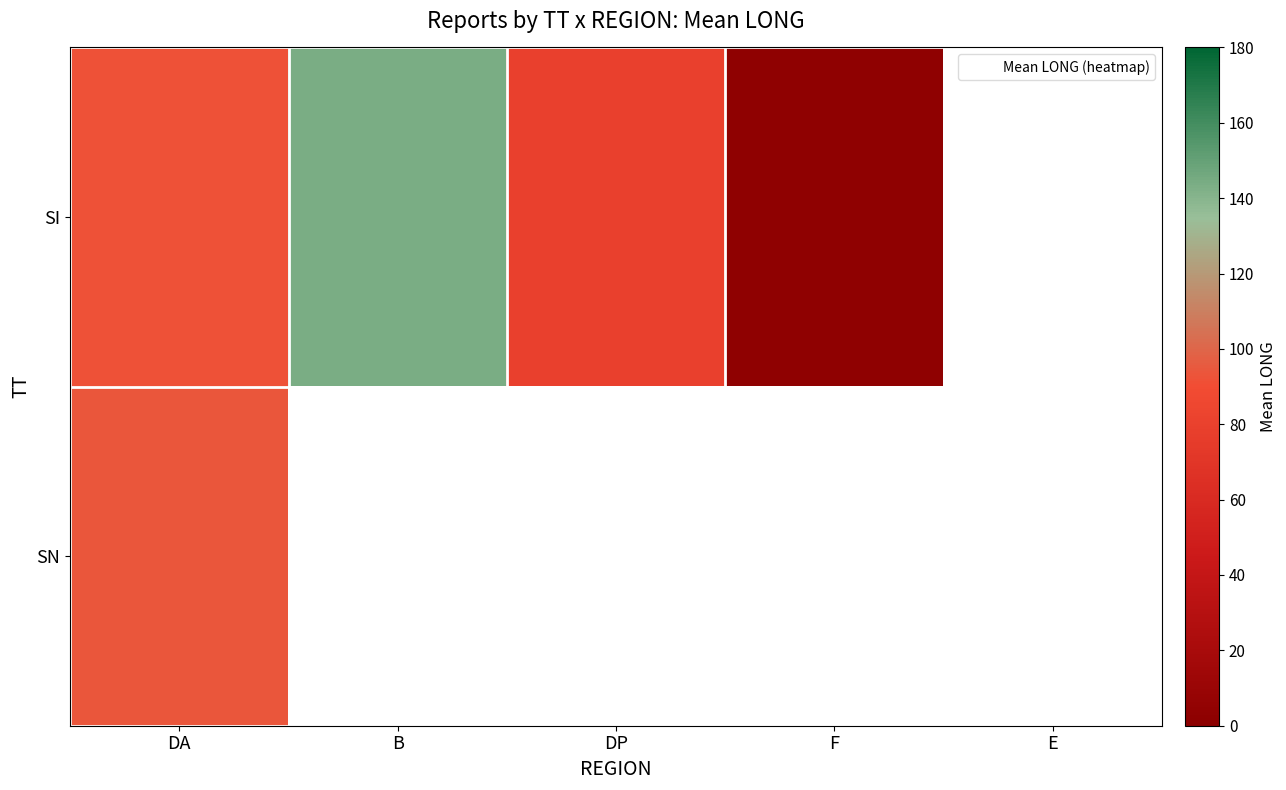

True or false: SI has a value of 91.6 at DA.

True